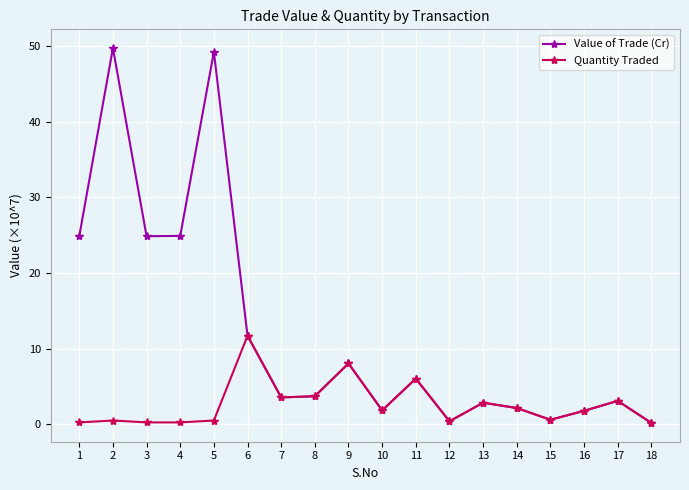

Between which two adjacent categories do Value of Trade (Cr) and Quantity Traded first intersect?

5 and 6